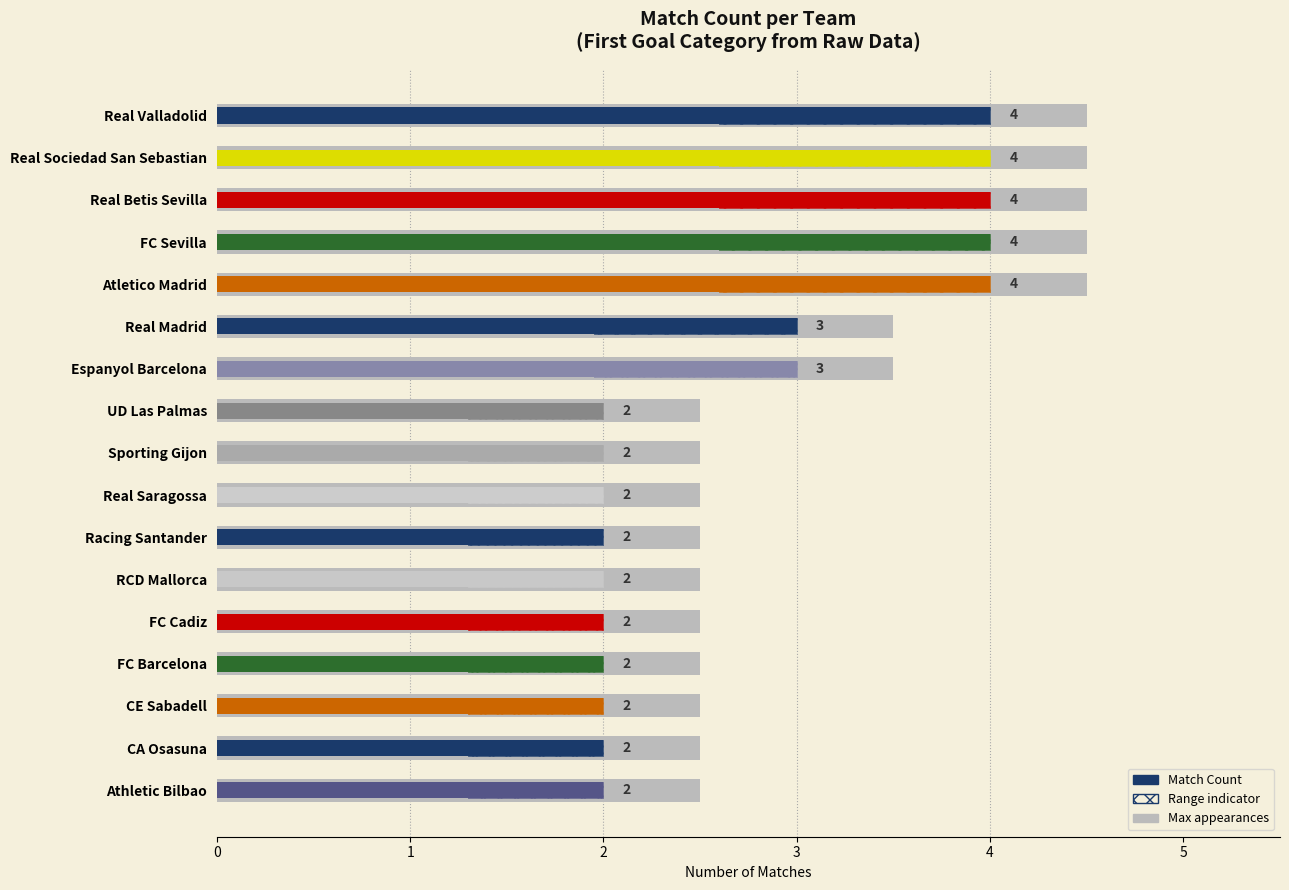

What is the difference between the maximum and minimum values in the Match Count series?

2.0